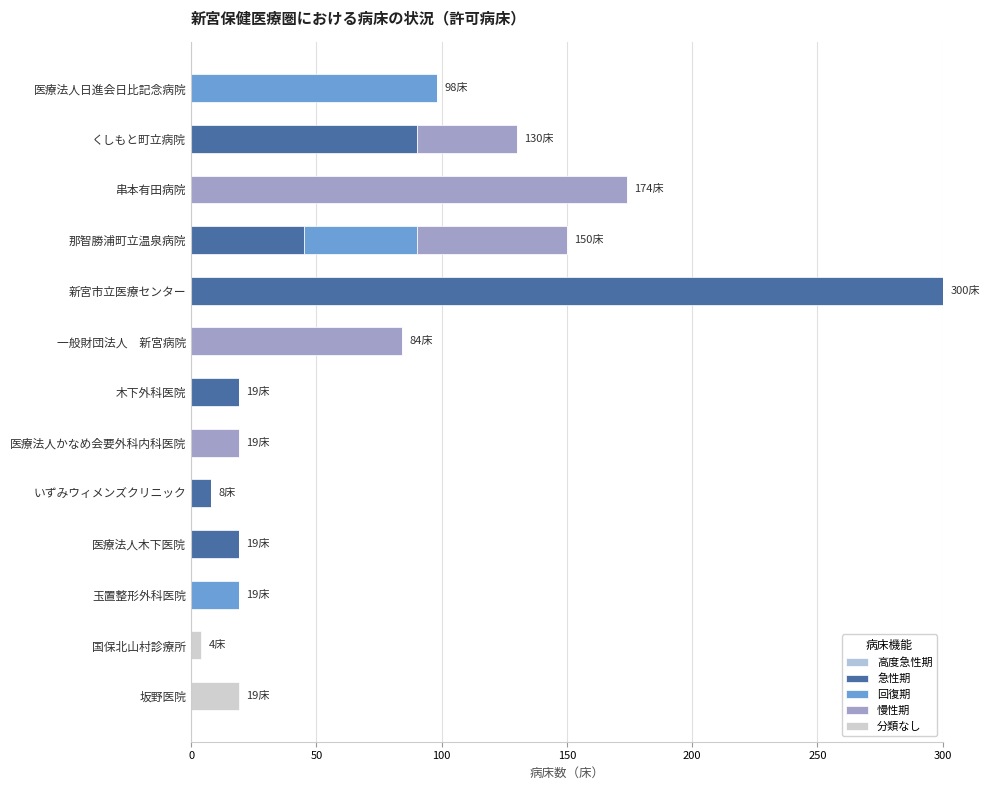

How many values in the 急性期 series exceed 0?

6